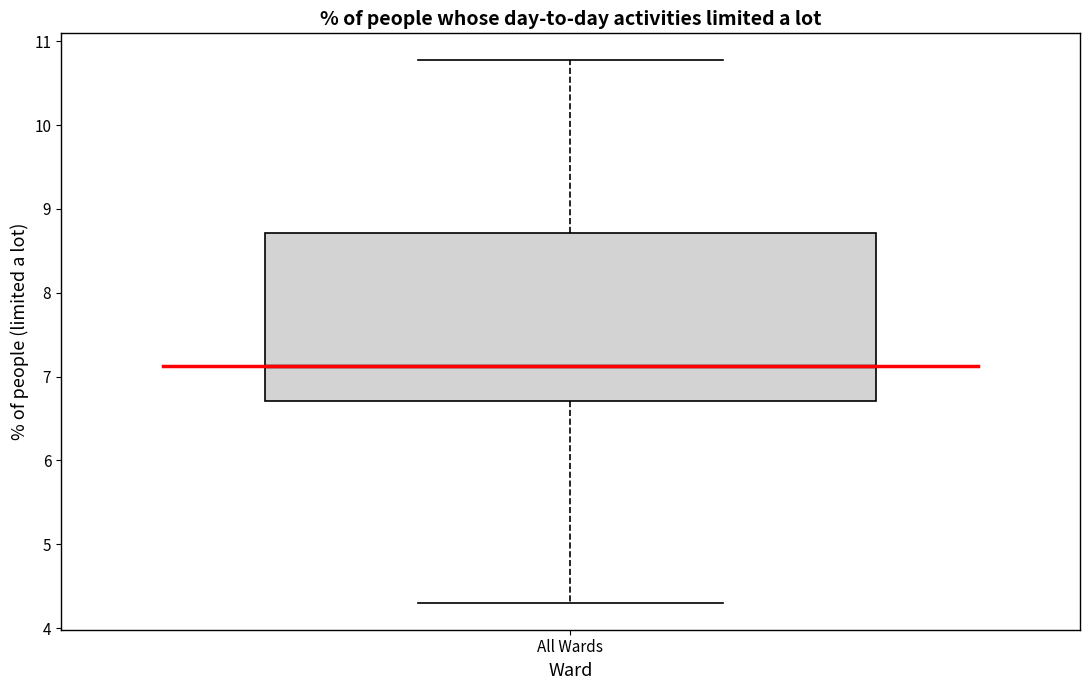

Transcribe this box plot: give where the median line is, the range the box spans, and where the two whiskers end, as read against the y-axis. The values are not printed on the chart, so give them approximately, as read against the axis.

median 7.1, box 6.7 to 8.7, whiskers 4.3 to 10.8